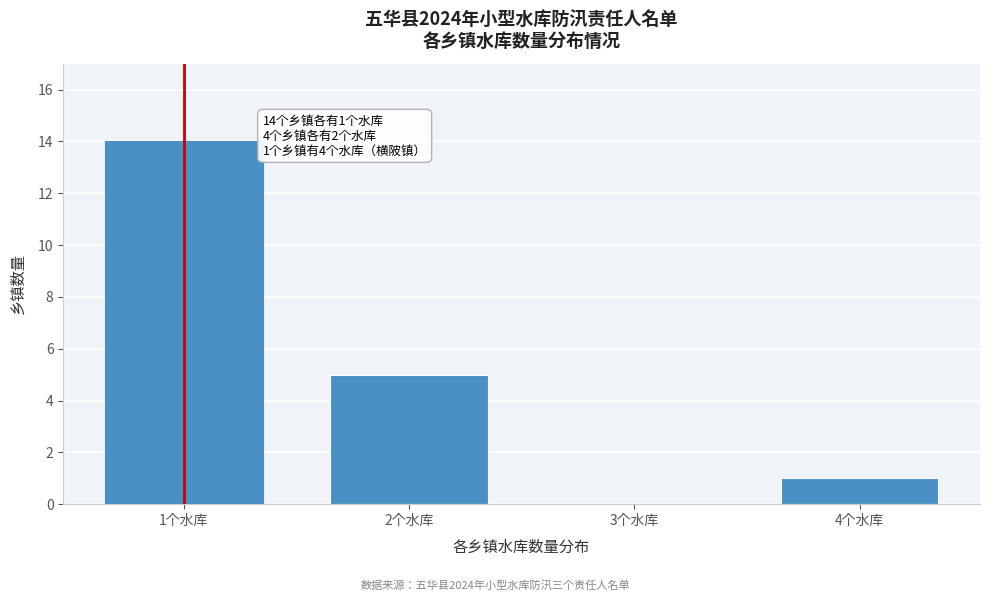

Reading right to left, list all the values displayed in this chart.

4个水库=1	3个水库=0	2个水库=5	1个水库=14